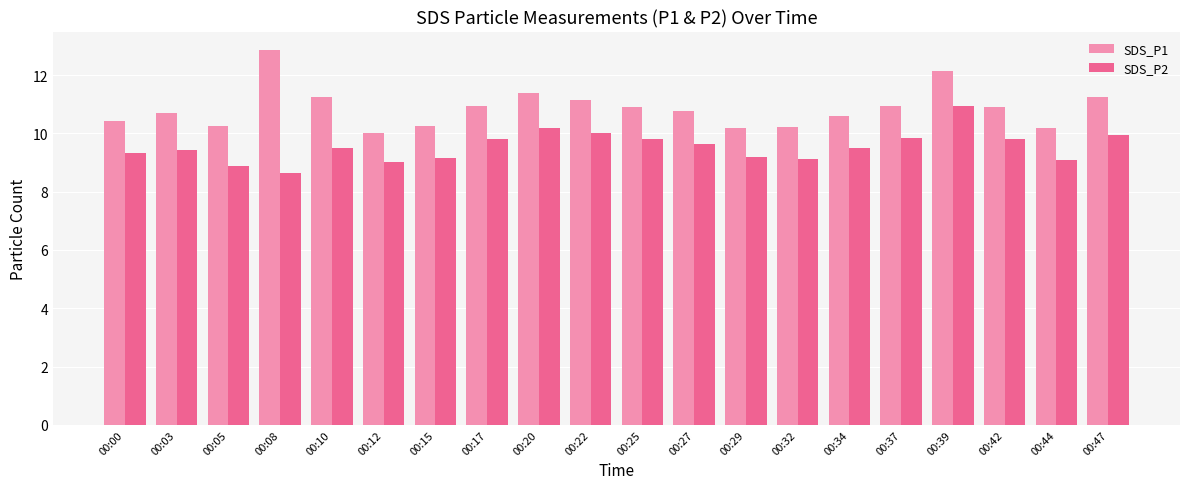

Is it true that SDS_P2 equals 9.2 at 00:15?

True